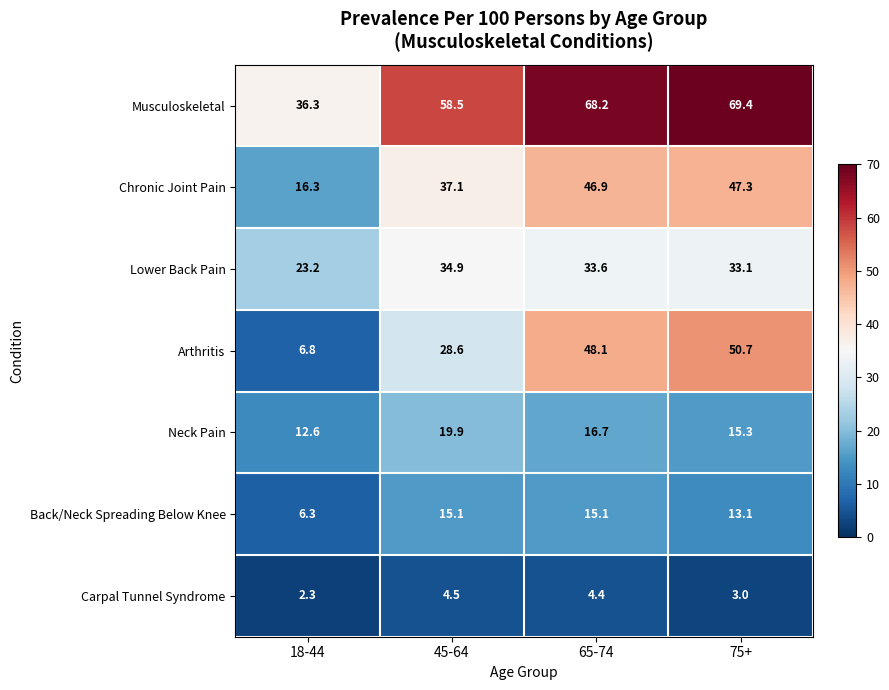

What is the total value across all series at 18-44?

103.8